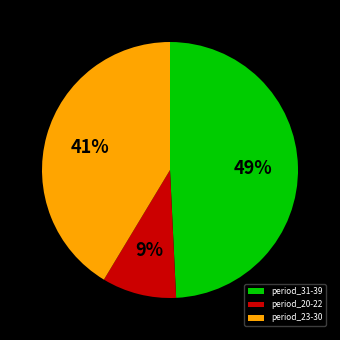

Count the number of slices in the pie.

3